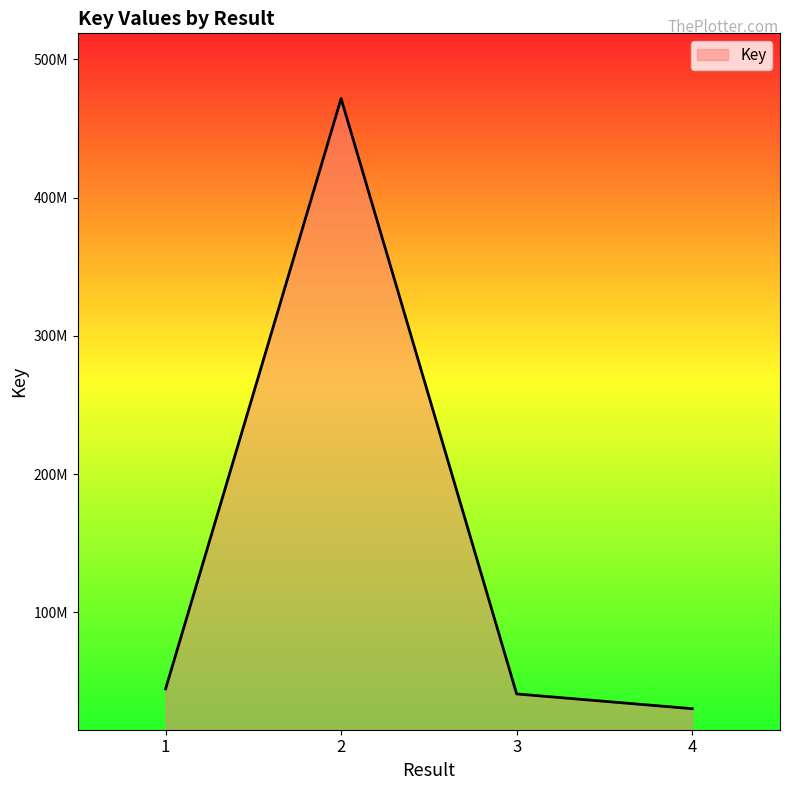

At which category does the data reach its first local peak?

2